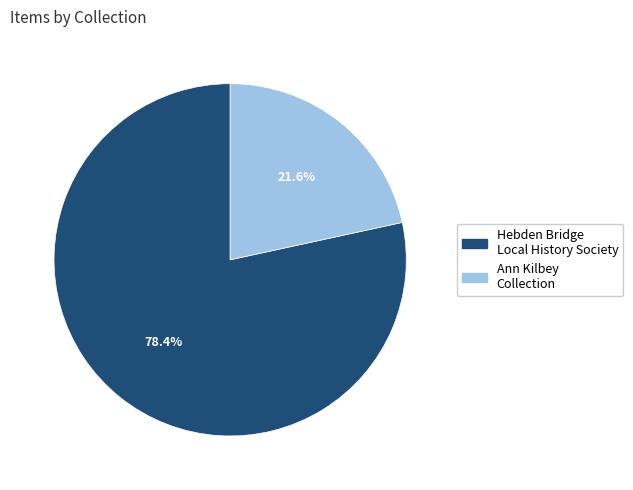

Which slice represents more than half of the pie?

Hebden Bridge Local History Society